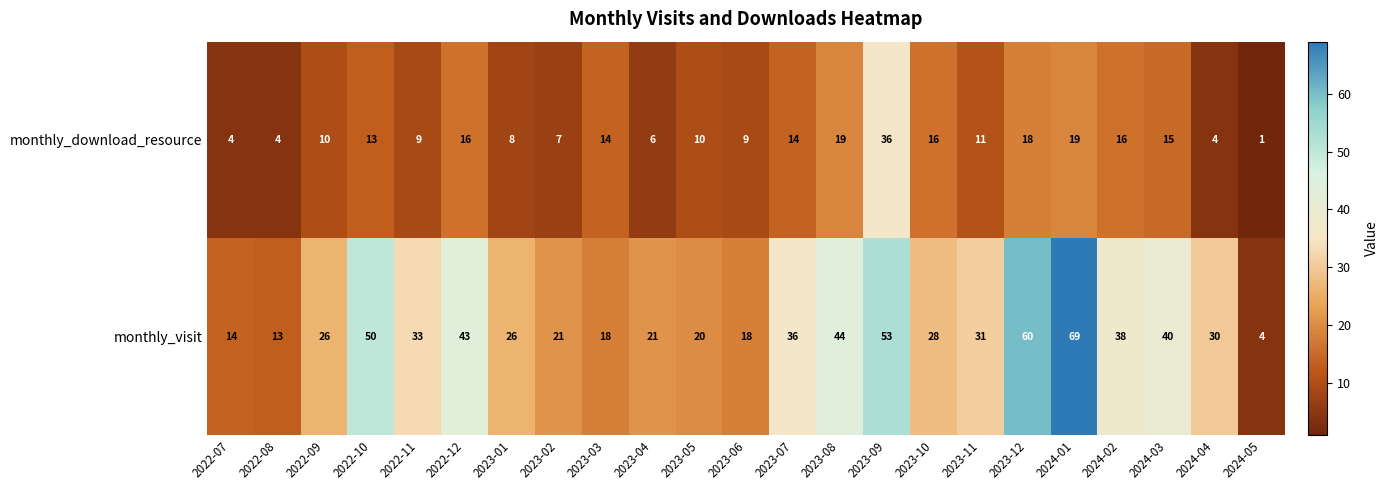

Where does the monthly_visit series first go above 30?

2022-10